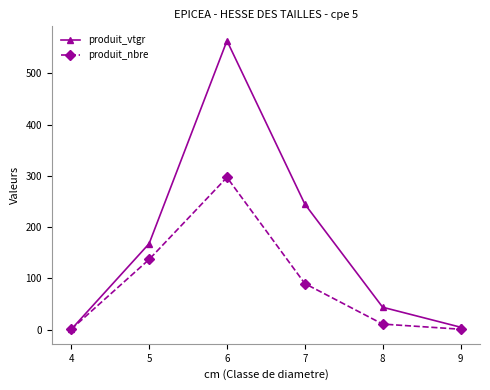

Which series changed the most between 7 and 9?

produit_vtgr